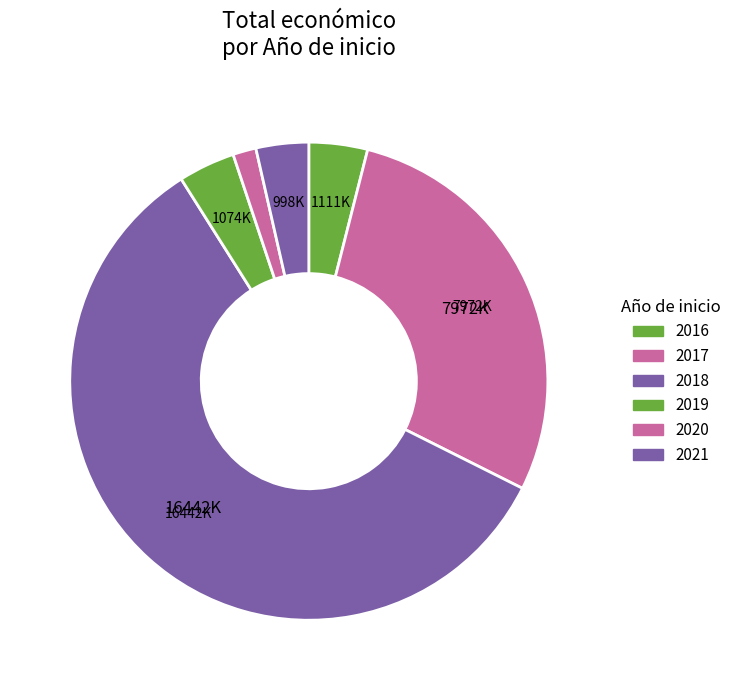

Count the number of slices in the pie.

6